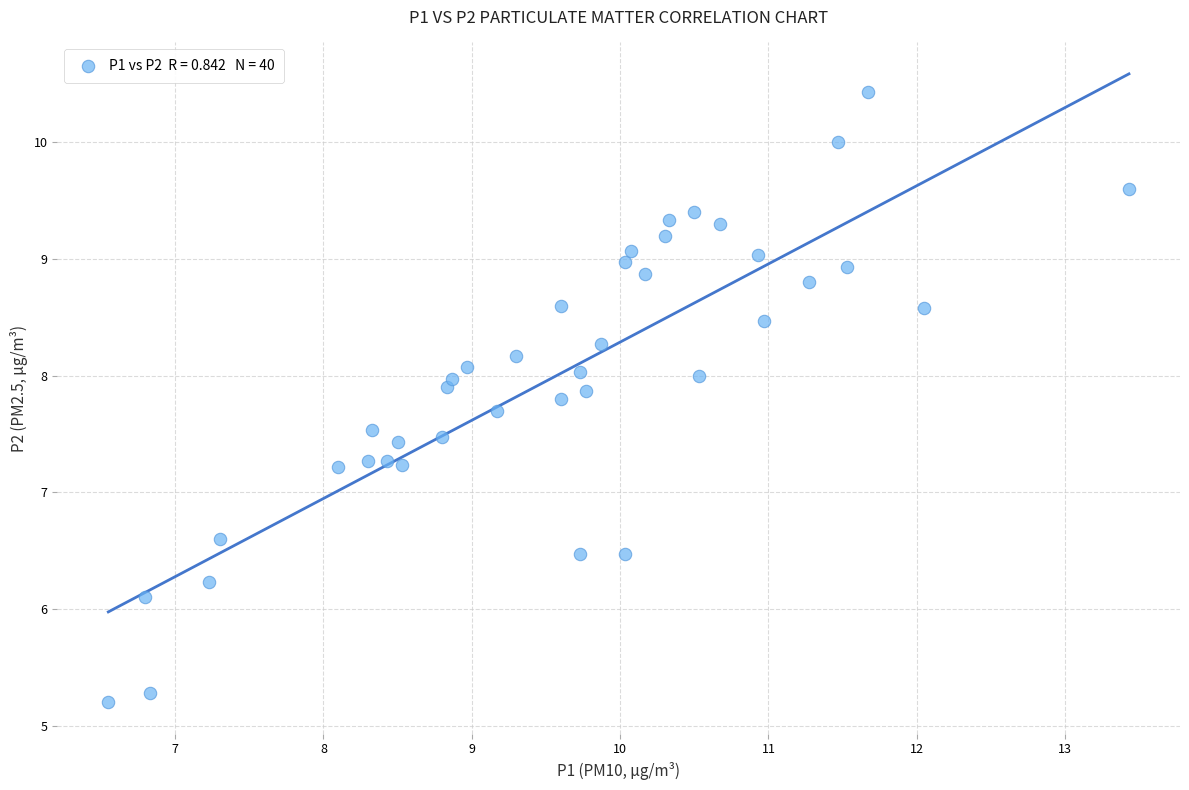

What is the range of Y values (max minus min)?

5.2